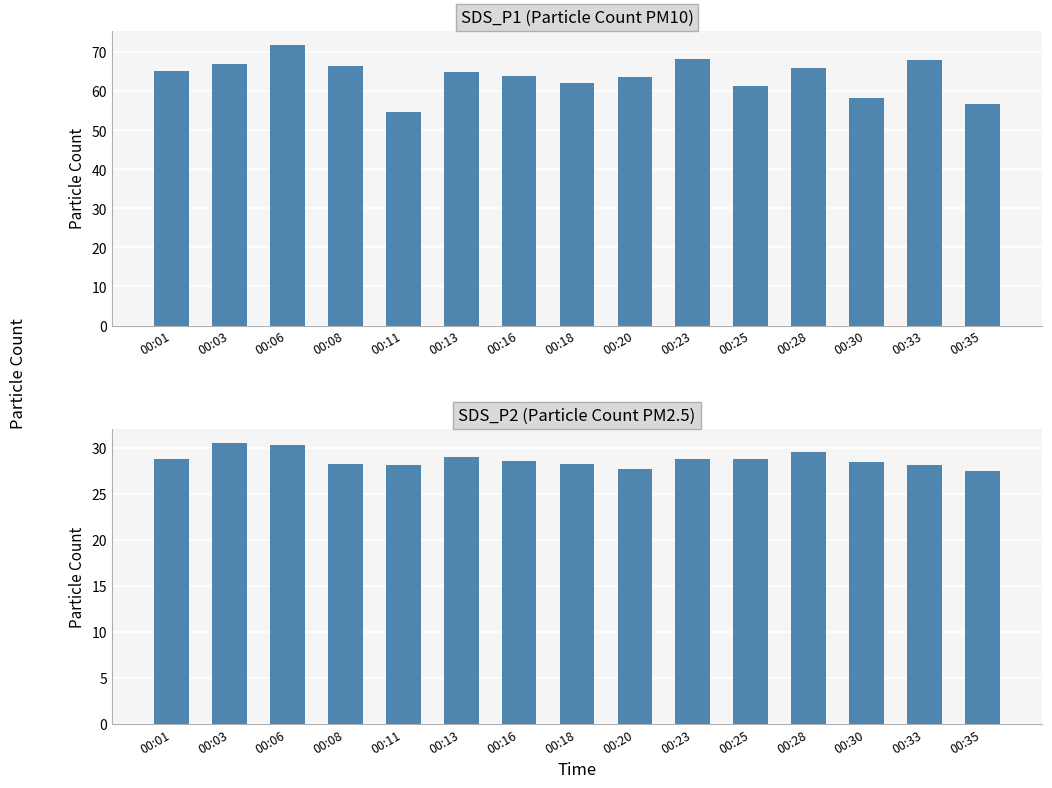

Is the value of SDS_P2 at 00:30 greater than the value of SDS_P1 at 00:35?

No